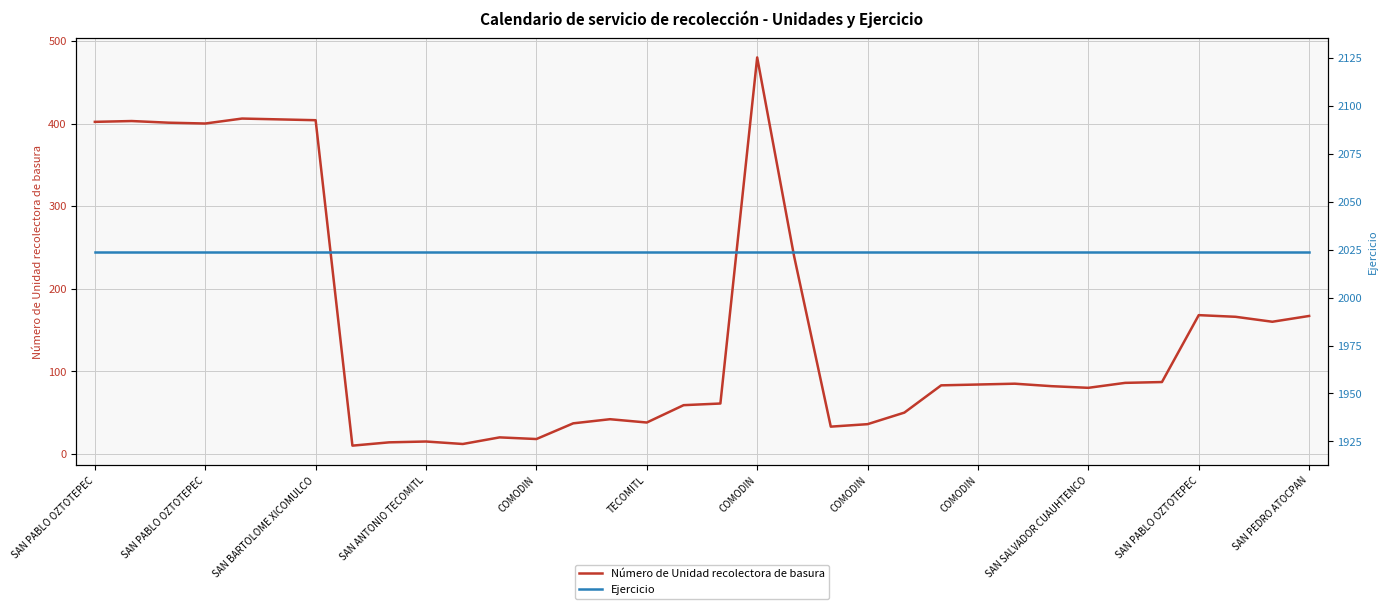

How many categories are shown in the chart?

34